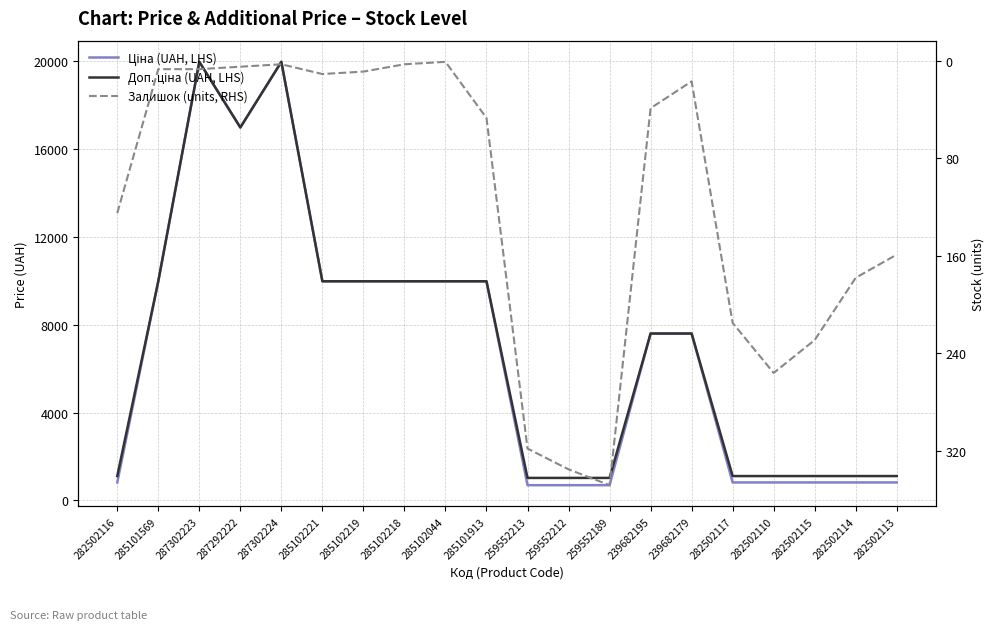

Which label corresponds to the smallest value in the chart?

285102044